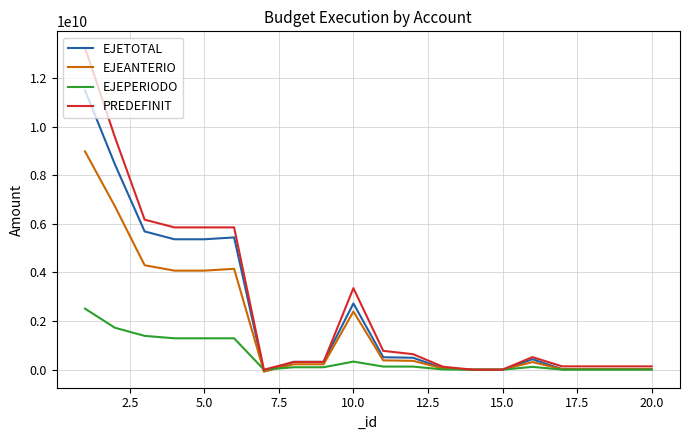

Rank the series by their average value, from lowest to highest.

EJEPERIODO, EJEANTERIO, EJETOTAL, PREDEFINIT